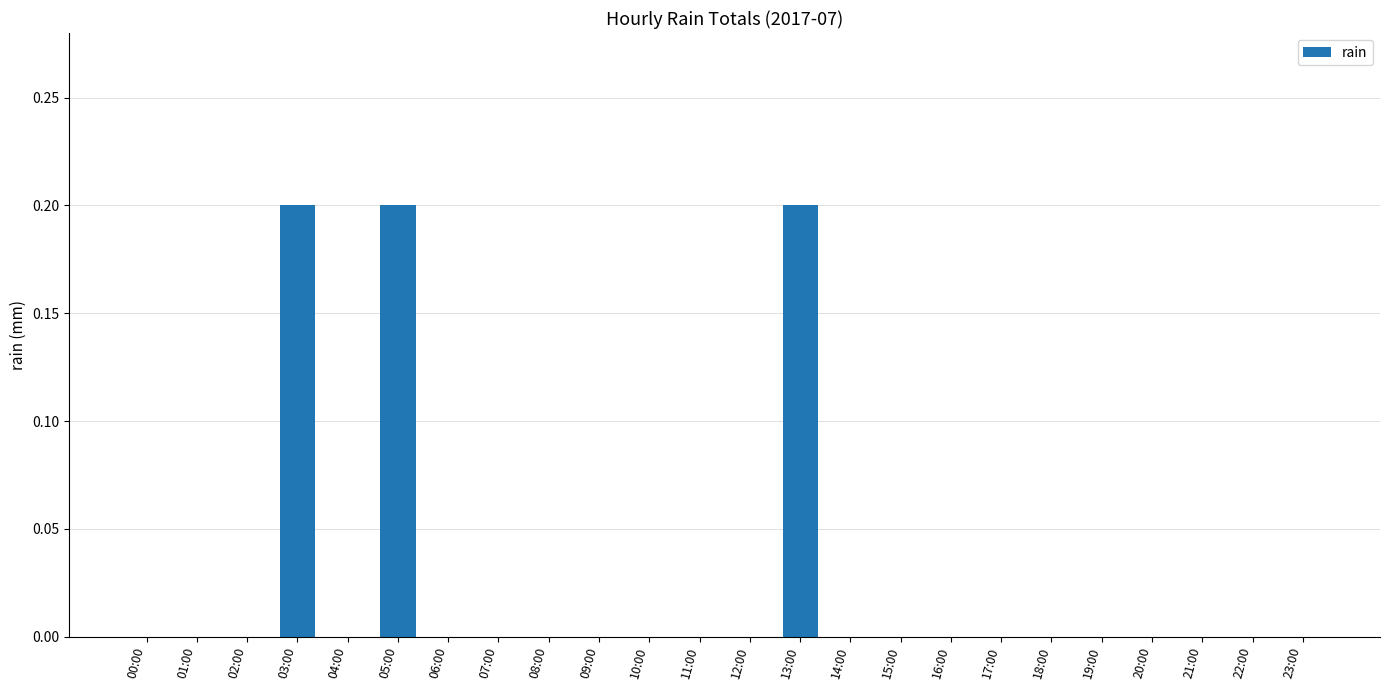

Is it true that the value at 17:00 is -0.1?

False